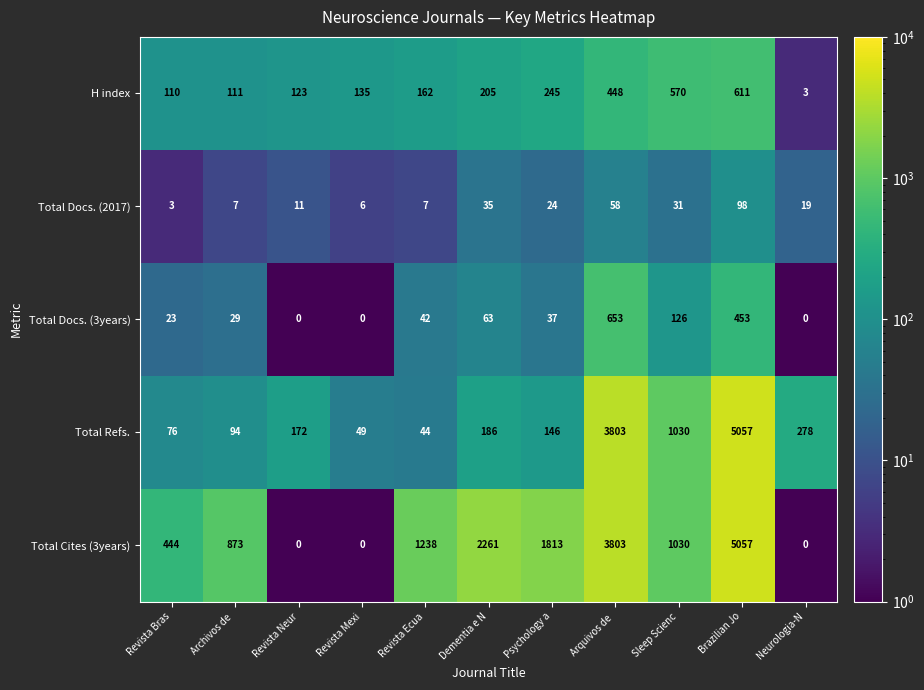

What is the average value of the Total Cites (3years) series?

1502